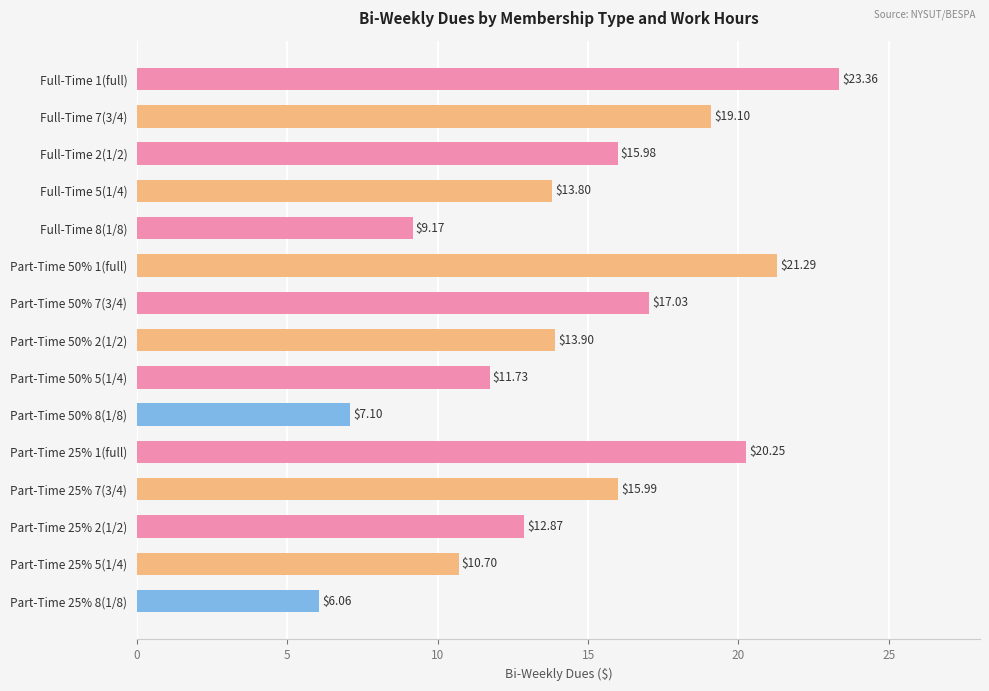

What is the change in value from Part-Time 25% 7(3/4) to Part-Time 25% 8(1/8)?

-9.9